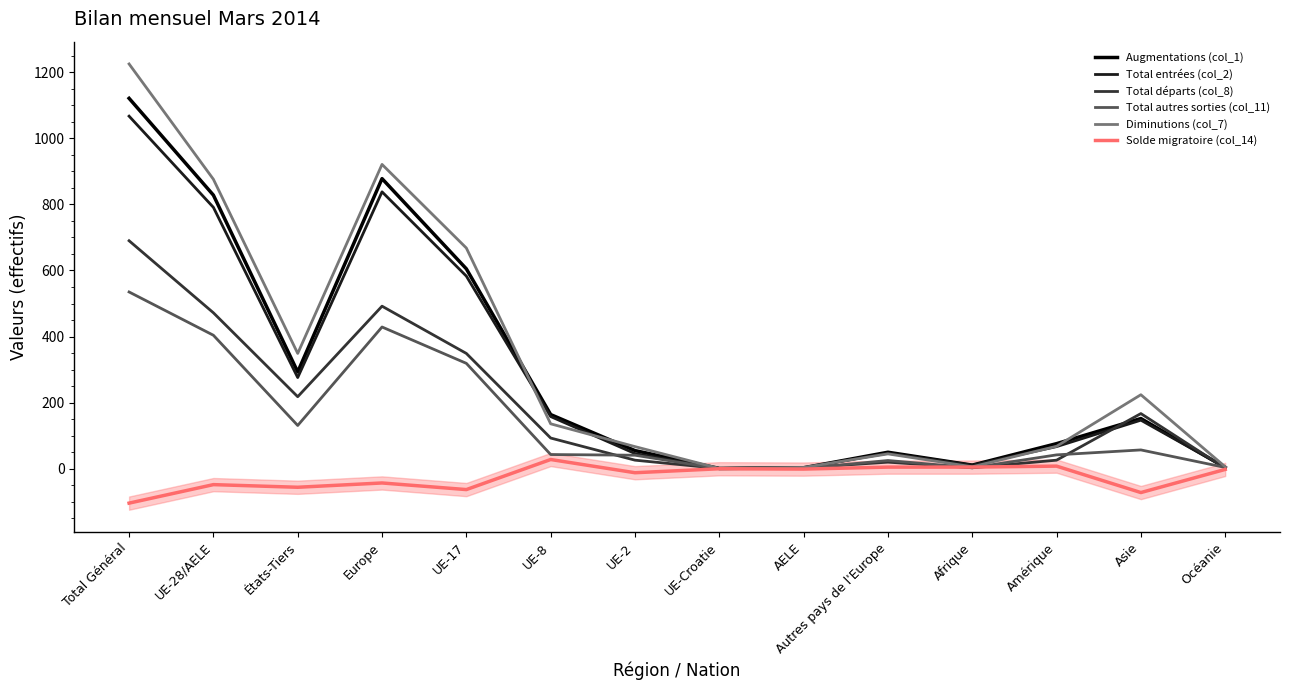

How many values in the Solde migratoire (col_14) series exceed -2?

6